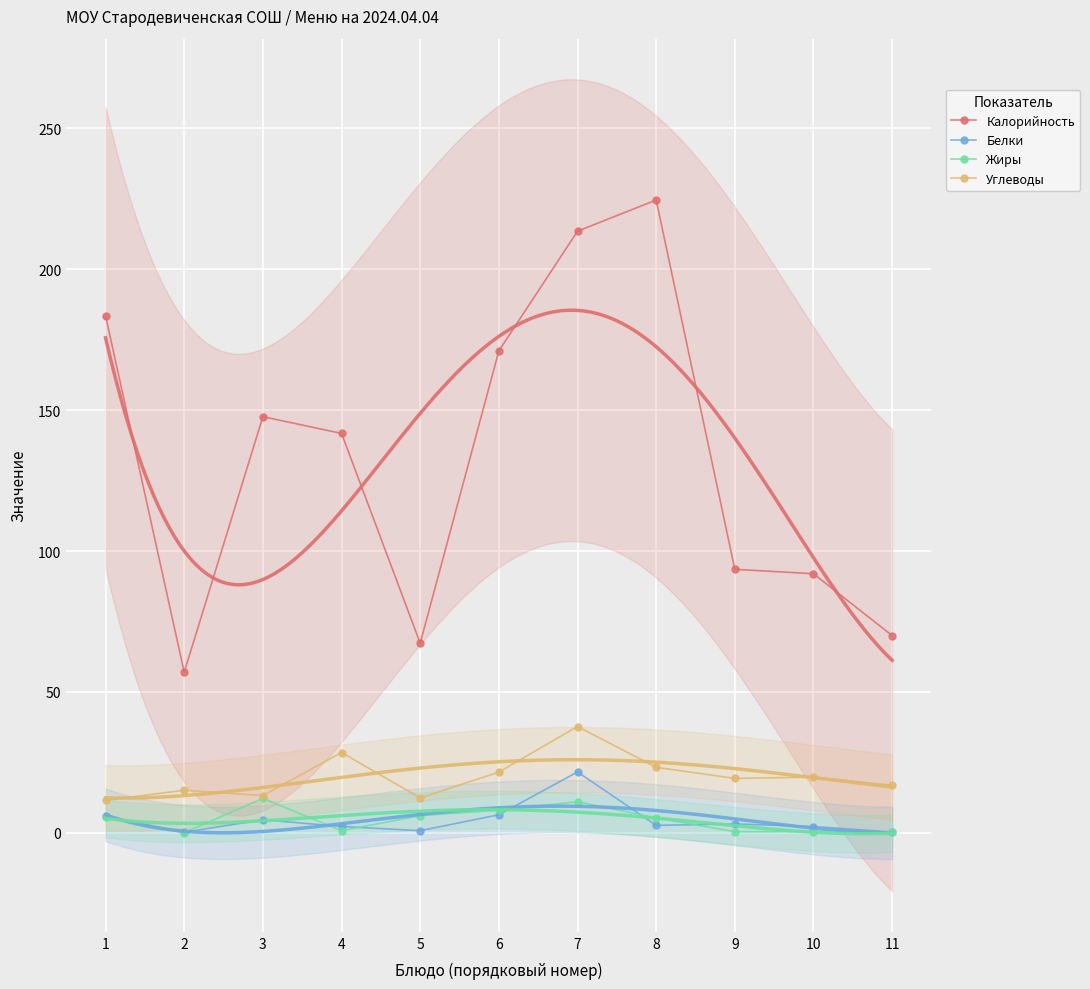

What is the average value of the Белки series?

4.5